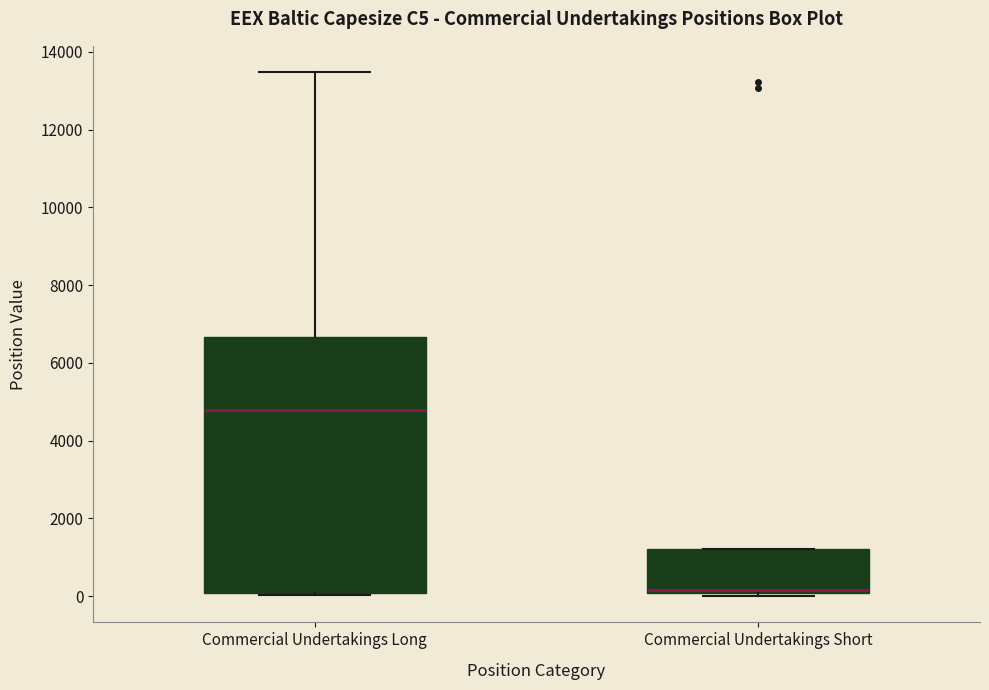

Where does the median line of the box for Commercial Undertakings Long sit on the y-axis? The values are not printed on the chart, so give them approximately, as read against the axis.

4800